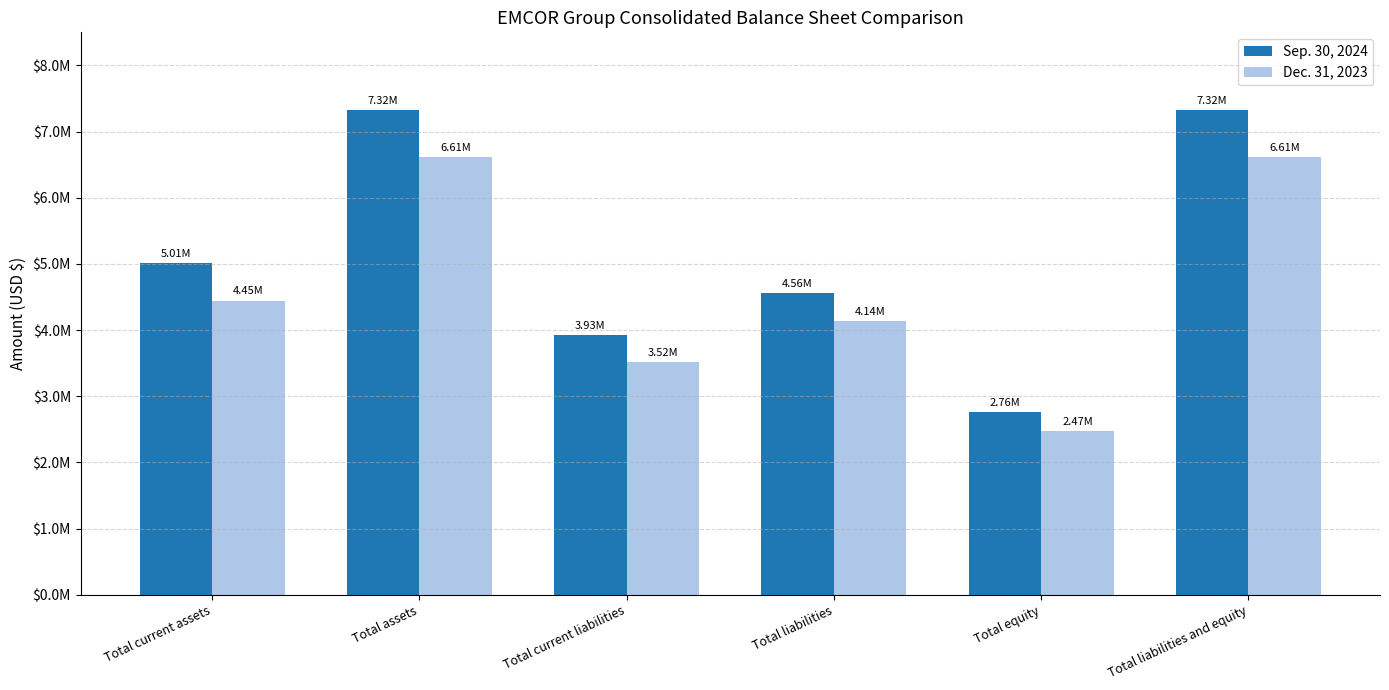

Reading left to right, what are all the values shown in this chart?

Sep. 30, 2024: Total current assets=5006415	Total assets=7321952	Total current liabilities=3925227	Total liabilities=4562833	Total equity=2759119	Total liabilities and equity=7321952
Dec. 31, 2023: Total current assets=4446971	Total assets=6609721	Total current liabilities=3518355	Total liabilities=4138906	Total equity=2470815	Total liabilities and equity=6609721